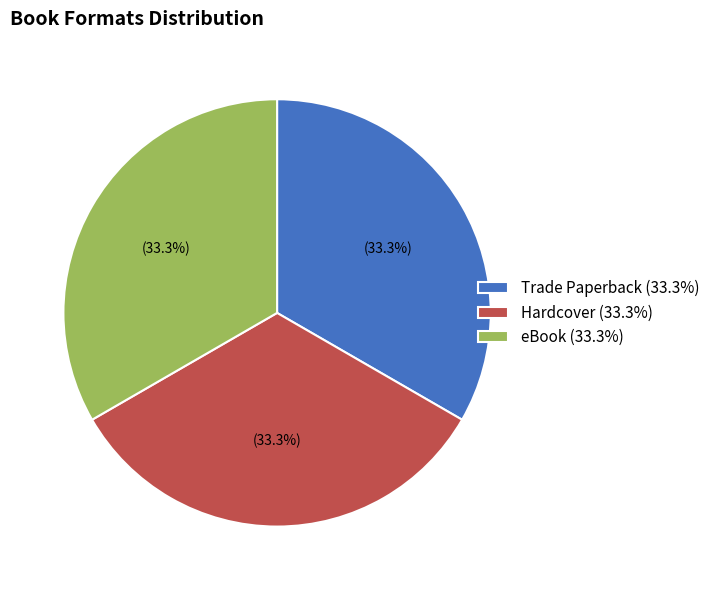

Is there any slice that represents more than half of the pie?

No